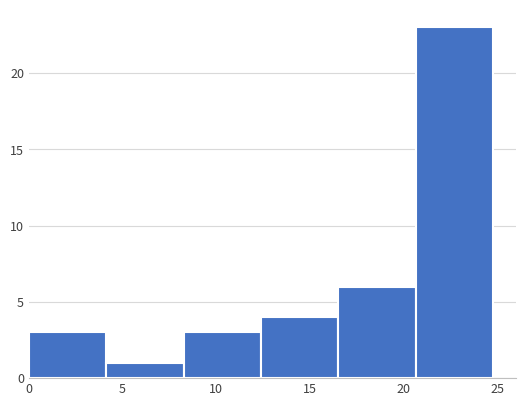

Reading left to right, list every bar in this chart as the range it spans on the x-axis followed by its height. Neither the bar edges nor the heights are printed on the chart, so give them approximately, as read against the axes.

0.0 to 4.0: 3
4.0 to 8.5: 1
8.5 to 12.5: 3
12.5 to 16.5: 4
16.5 to 20.5: 6
20.5 to 25.0: 23